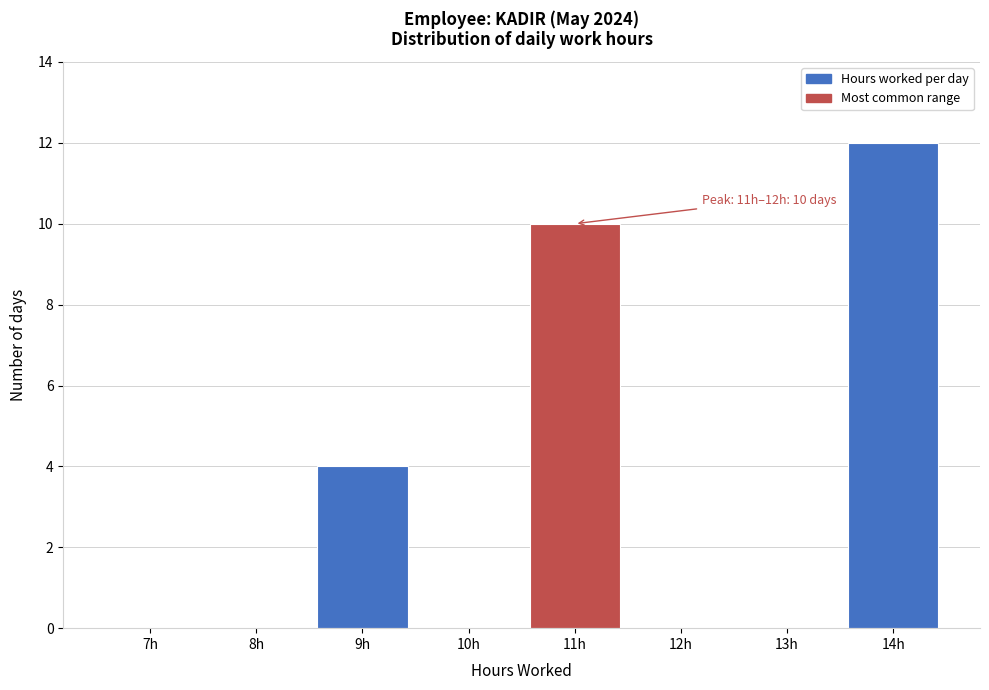

Reading left to right, list all the values displayed in this chart.

7h=0	8h=0	9h=4	10h=0	11h=10	12h=0	13h=0	14h=12